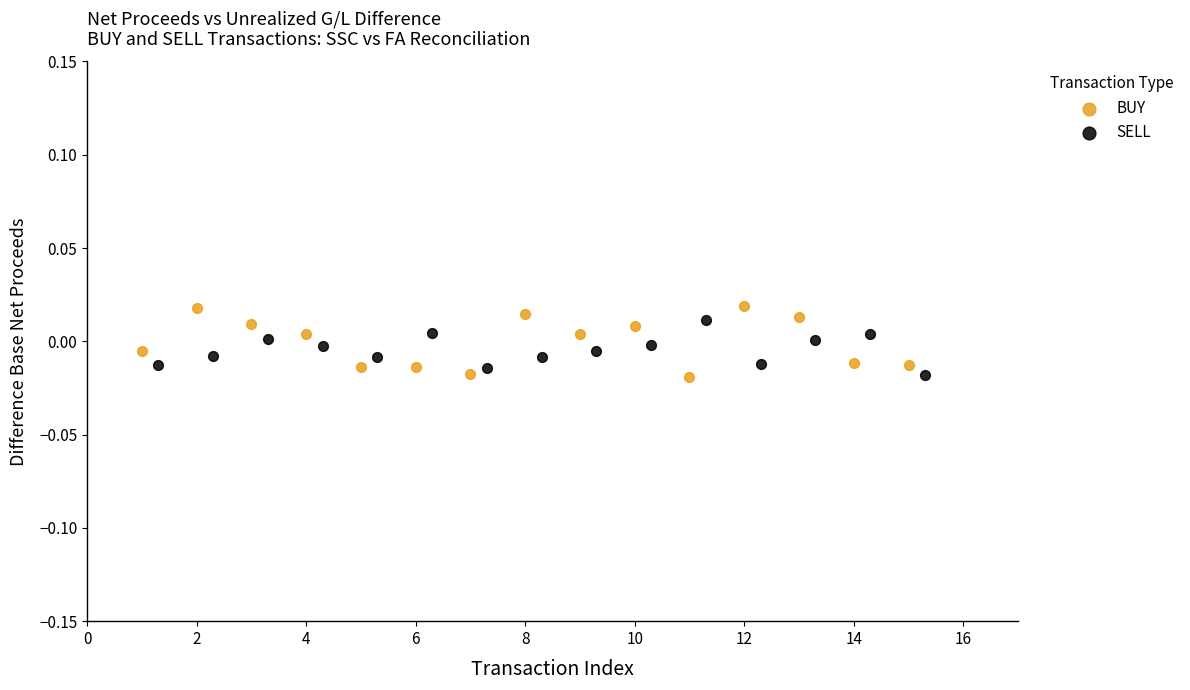

Which series has the widest spread of Y values?

BUY